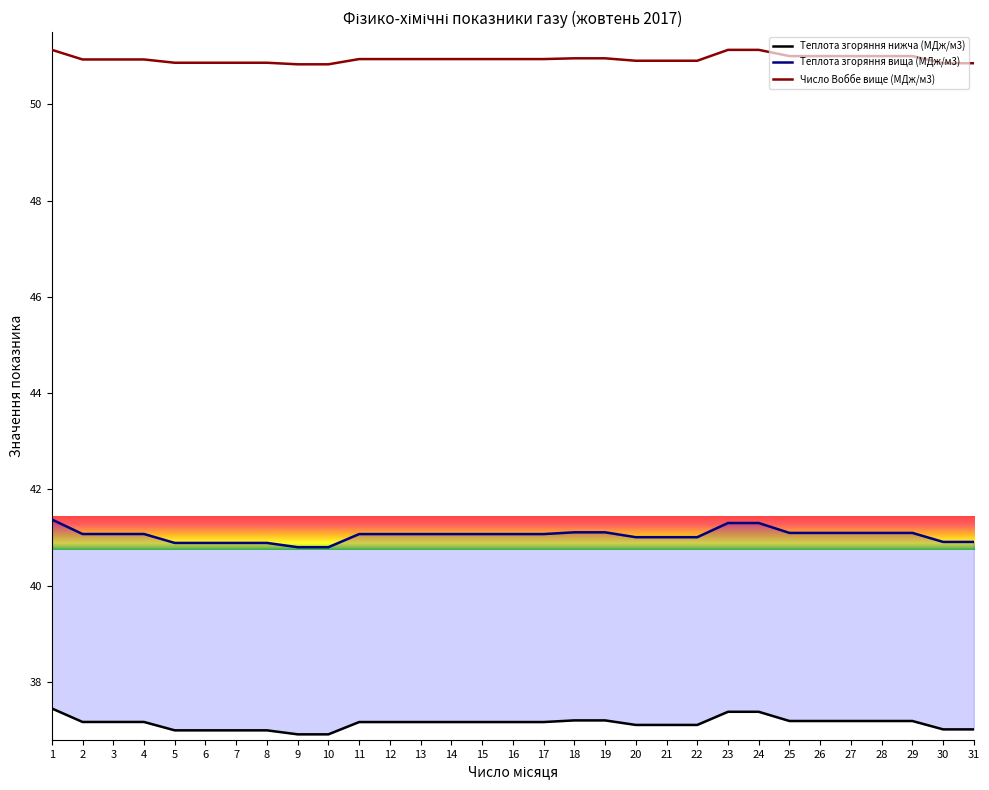

List the labels in order of Число Воббе вище (МДж/м3) value, largest first.

1, 23, 24, 25, 26, 27, 28, 29, 18, 19, 11, 12, 13, 14, 15, 16, 17, 2, 3, 4, 20, 21, 22, 5, 6, 7, 8, 30, 31, 9, 10